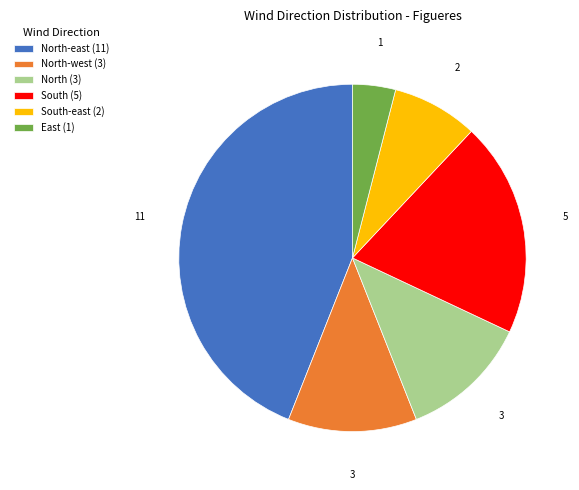

Which category has the biggest portion of the pie?

North-east (11)